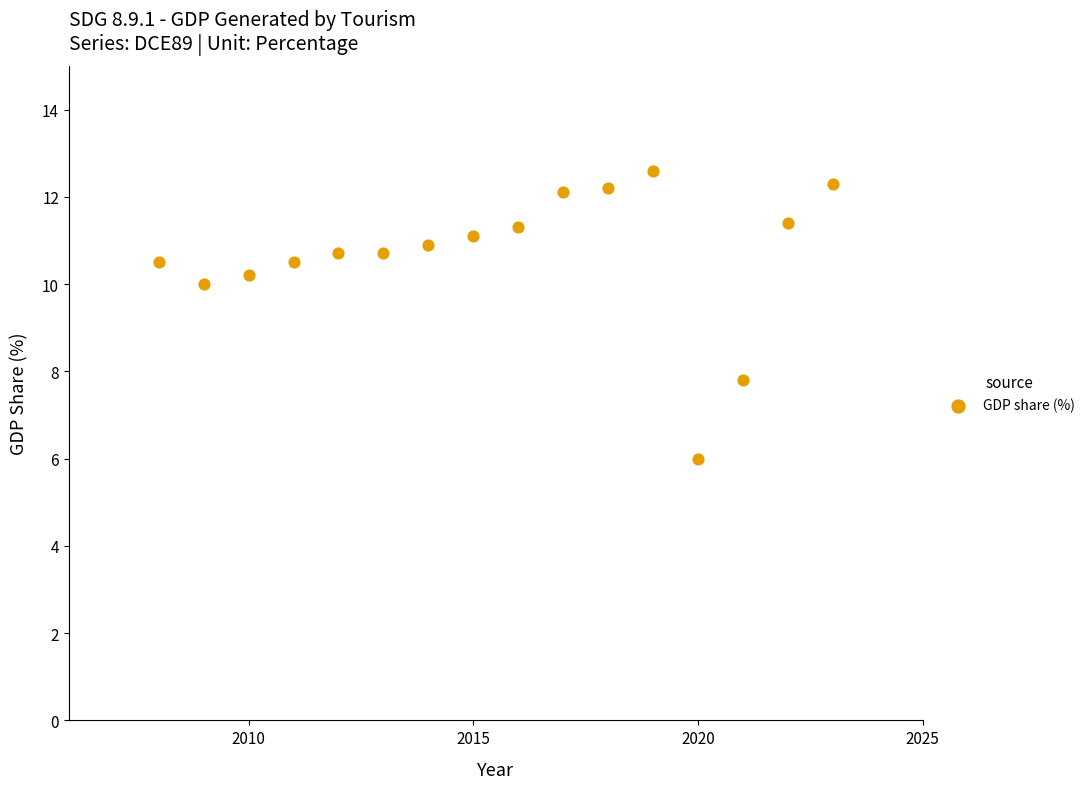

What Y value in the scatter plot is closest to 9?

10.0